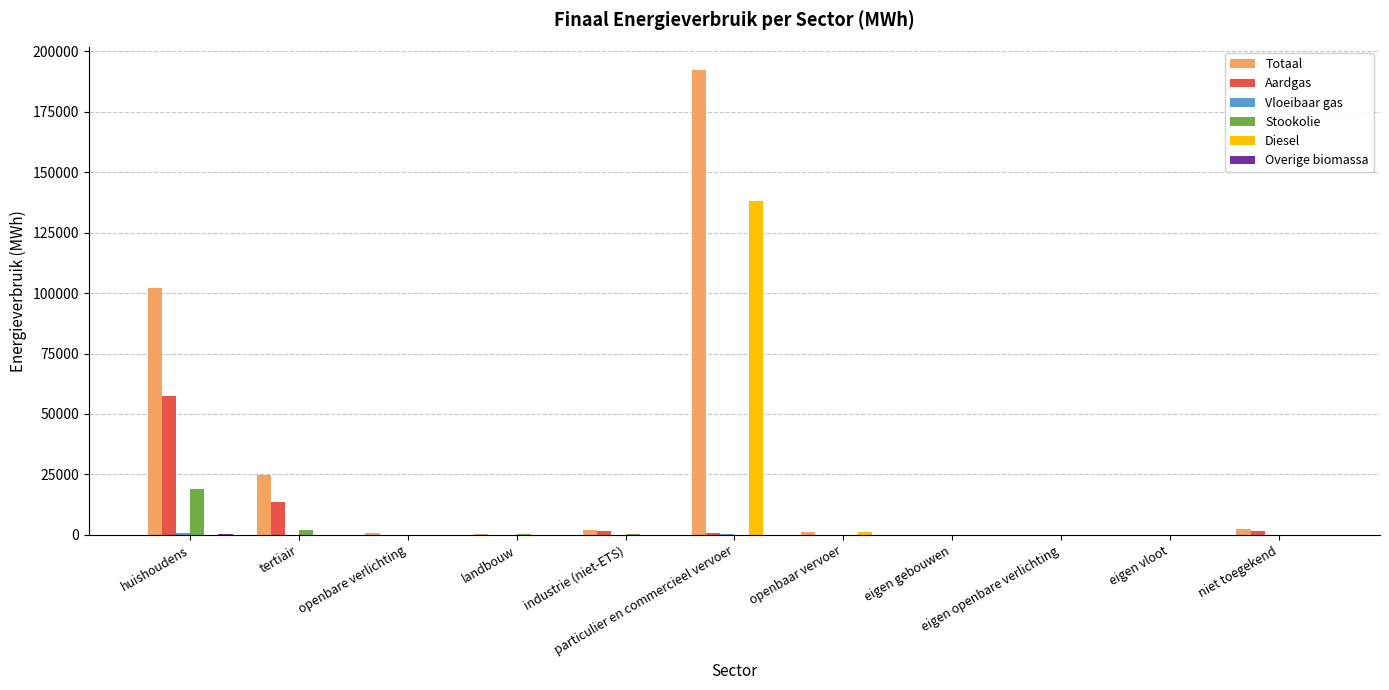

What is the maximum value for Stookolie?

19018.1